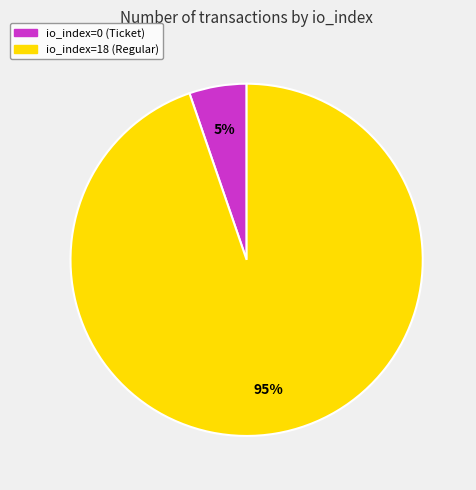

To the nearest percent, what is the average slice percentage?

50%